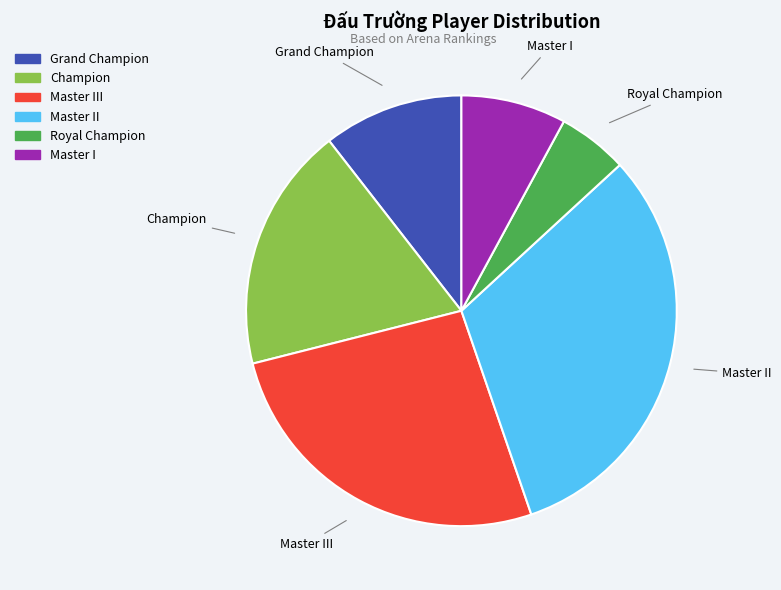

Does any single category account for the majority?

No